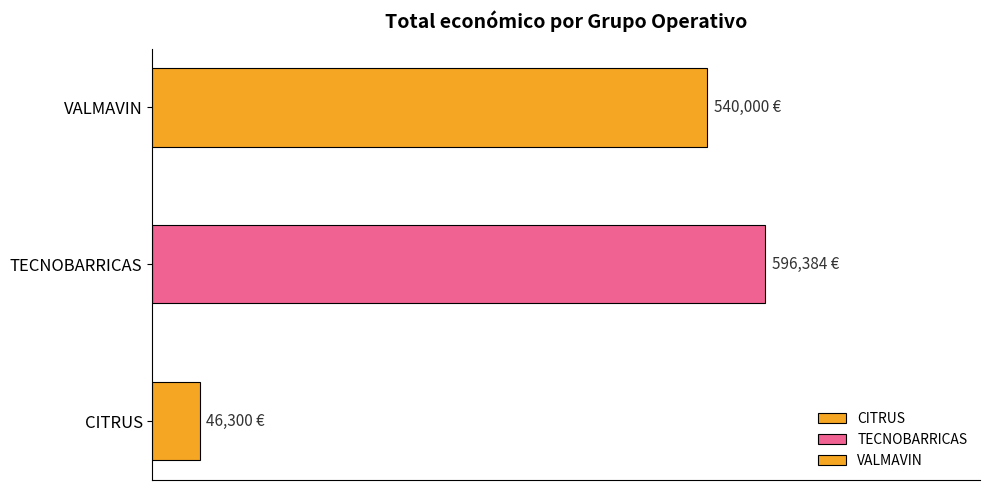

Reading right to left, extract all data points from this chart.

VALMAVIN=540000	TECNOBARRICAS=596384	CITRUS=46300